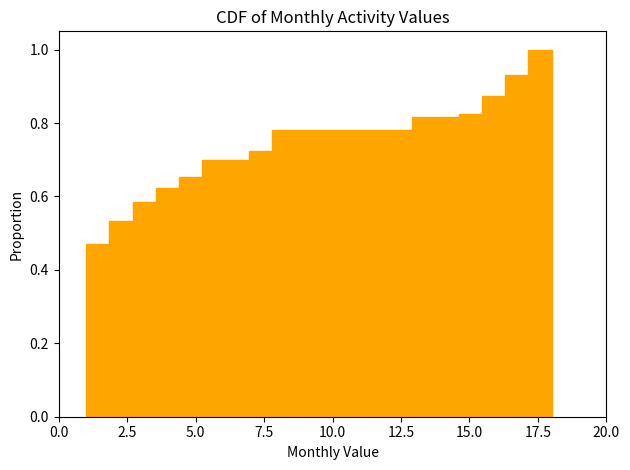

Read against the x-axis, roughly where is the centre of the tallest bar?

17.5